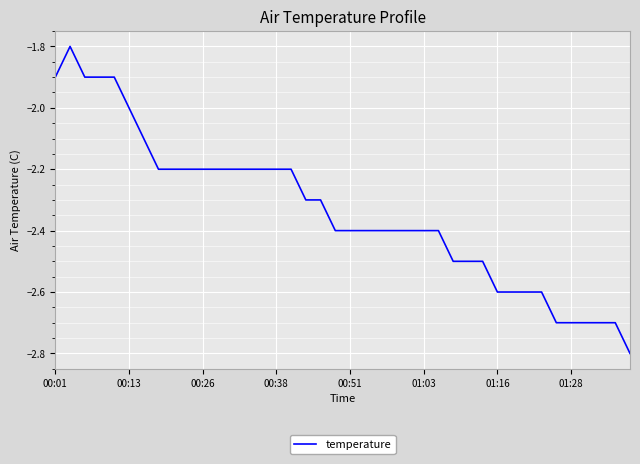

What is the maximum value shown in the chart?

-1.8